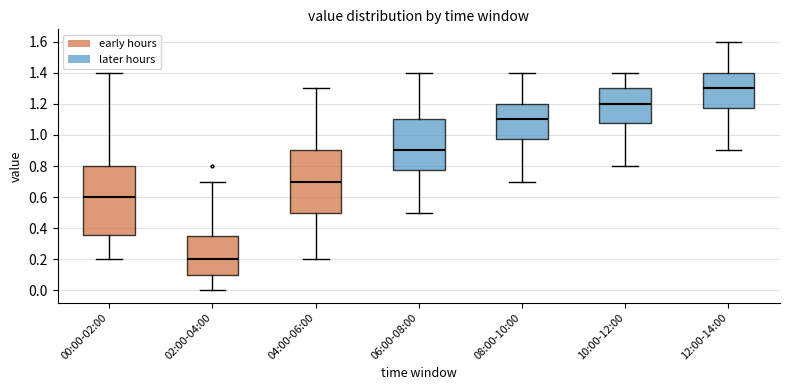

Reading left to right, transcribe this box plot: for each box, give where its median line is, the range the box spans, and where its two whiskers end, as read against the y-axis. The values are not printed on the chart, so give them approximately, as read against the axis.

00:00-02:00: median 0.60, box 0.36 to 0.80, whiskers 0.20 to 1.40
02:00-04:00: median 0.20, box 0.10 to 0.34, whiskers 0.00 to 0.70
04:00-06:00: median 0.70, box 0.50 to 0.90, whiskers 0.20 to 1.30
06:00-08:00: median 0.90, box 0.78 to 1.10, whiskers 0.50 to 1.40
08:00-10:00: median 1.10, box 0.98 to 1.20, whiskers 0.70 to 1.40
10:00-12:00: median 1.20, box 1.08 to 1.30, whiskers 0.80 to 1.40
12:00-14:00: median 1.30, box 1.18 to 1.40, whiskers 0.90 to 1.60